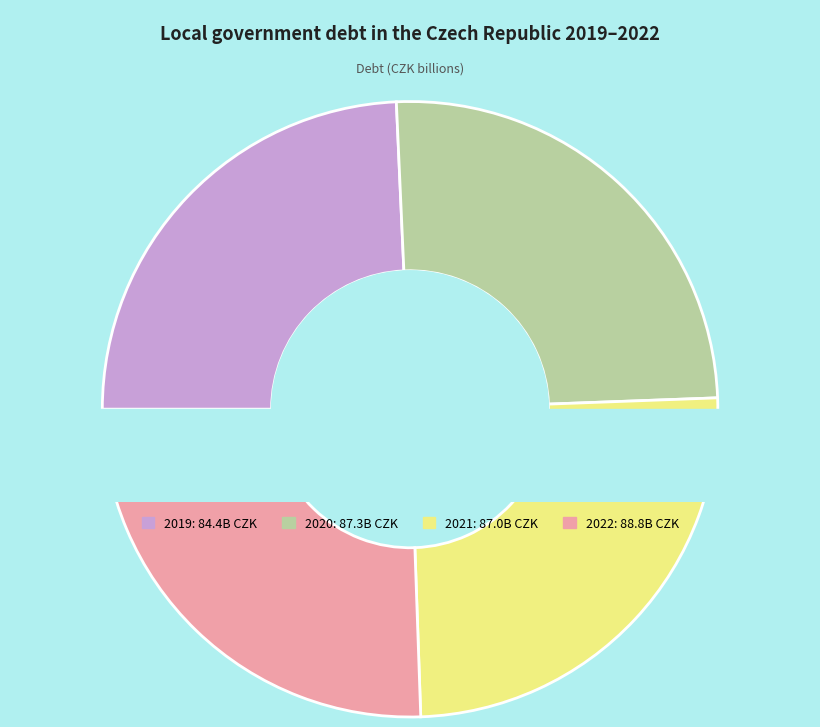

How many segments does this pie chart have?

4